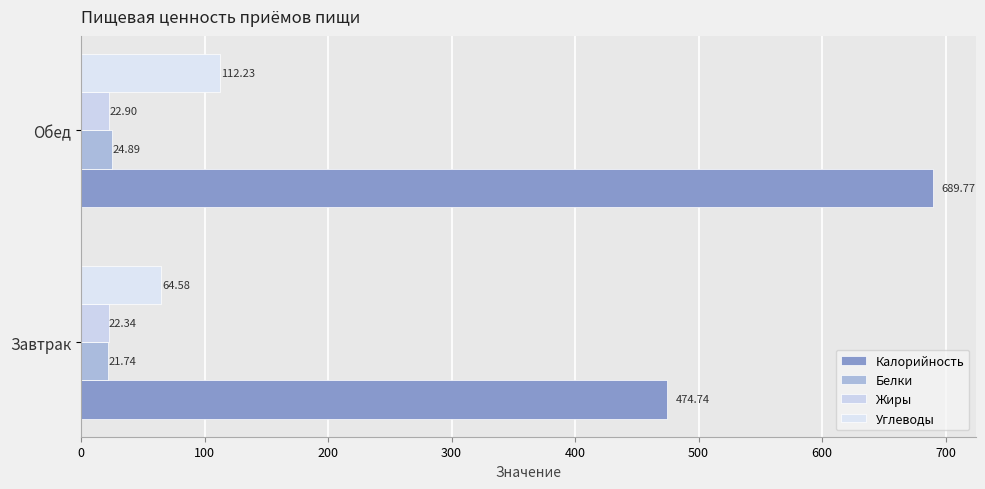

How many data points in Белки are less than 24?

1